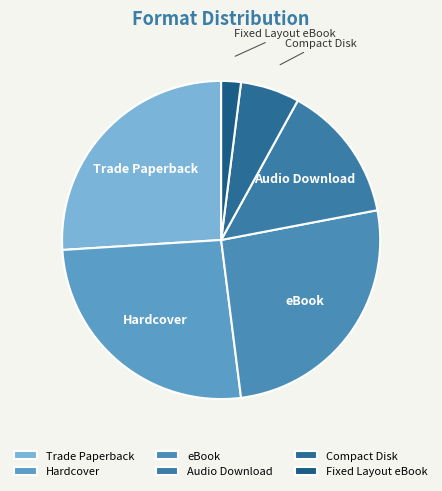

Is it true that Fixed Layout eBook is 2% of the pie?

True